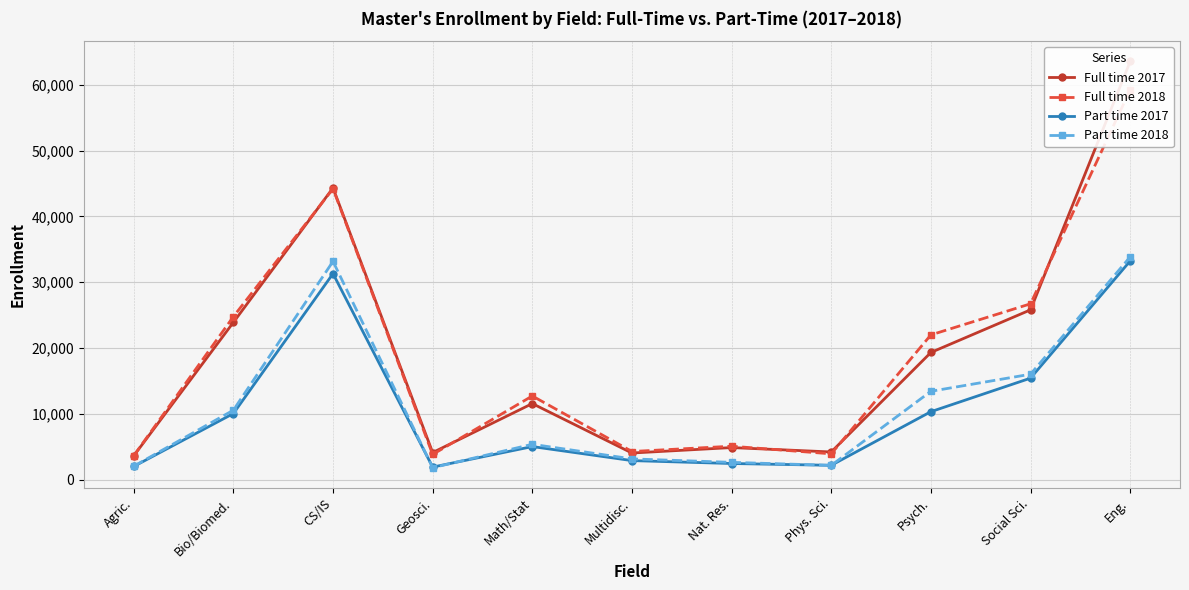

True or false: Full time 2017 has a value of 4197 at Phys. Sci..

True